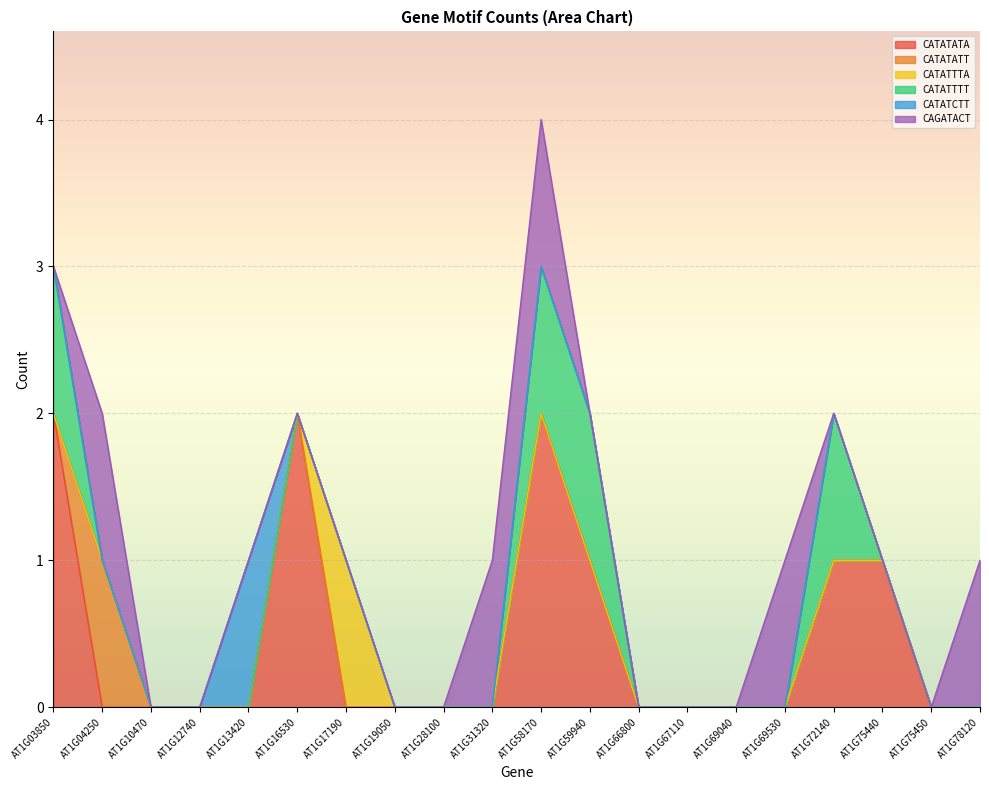

What is the spread (max minus min) of values at AT1G69530?

1